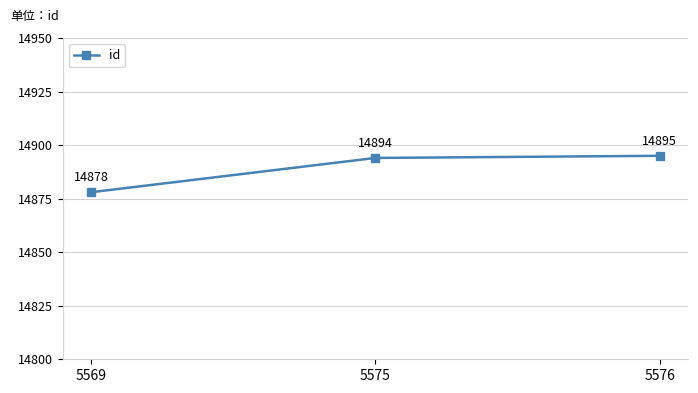

Where is the data nearest to the value 14886?

5569